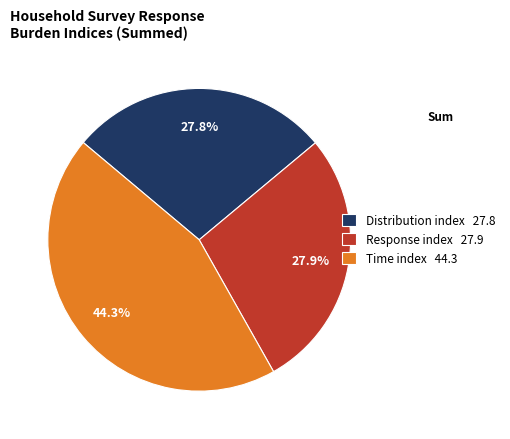

Is there a majority slice in this chart?

No